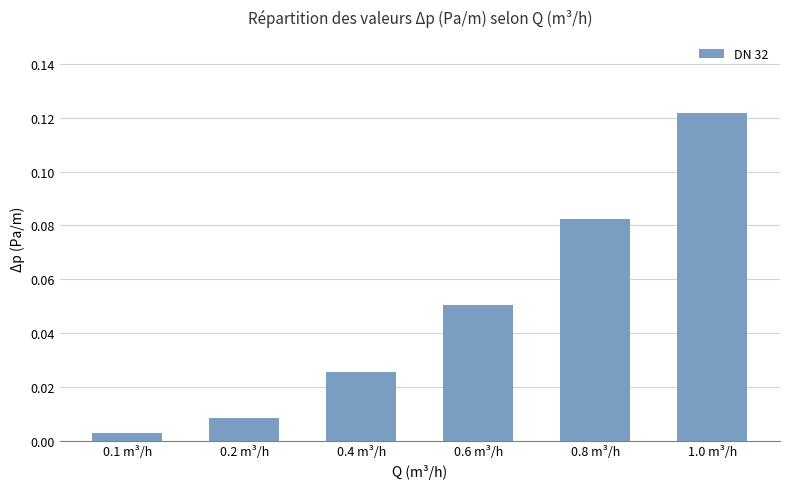

At which label is the value closest to 0?

0.1 m³/h